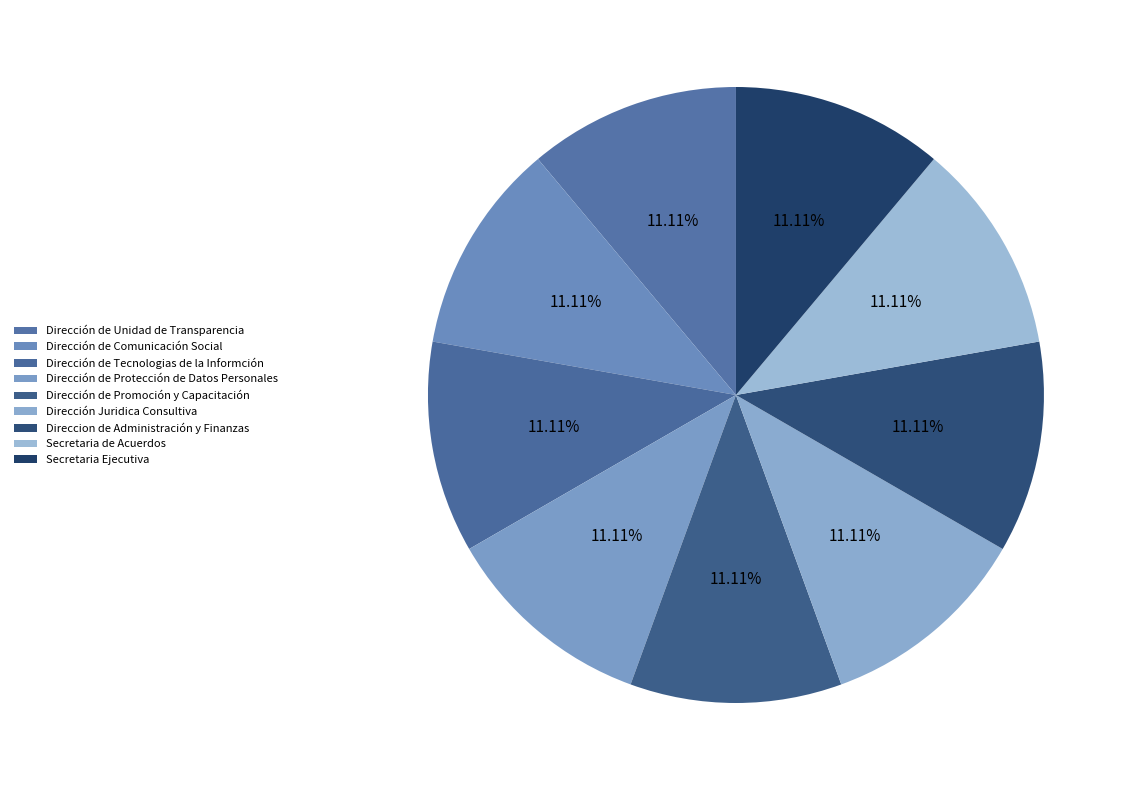

How many segments does this pie chart have?

9